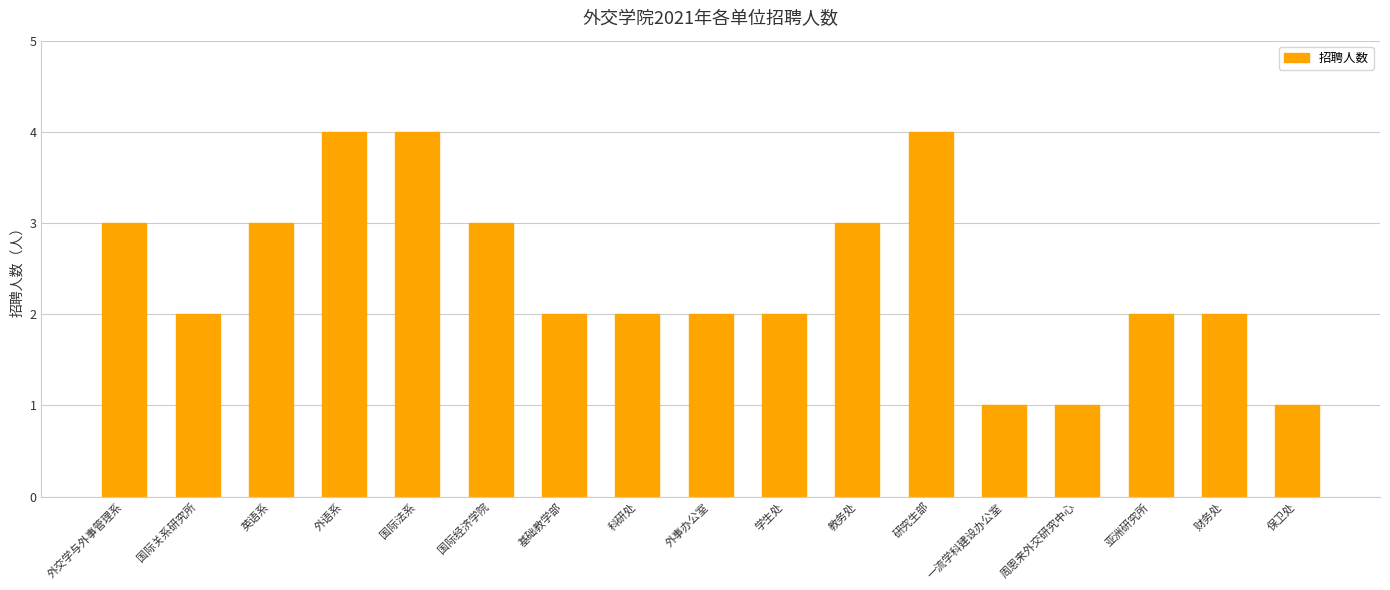

Reading right to left, list all the values displayed in this chart.

1	2	2	1	1	4	3	2	2	2	2	3	4	4	3	2	3